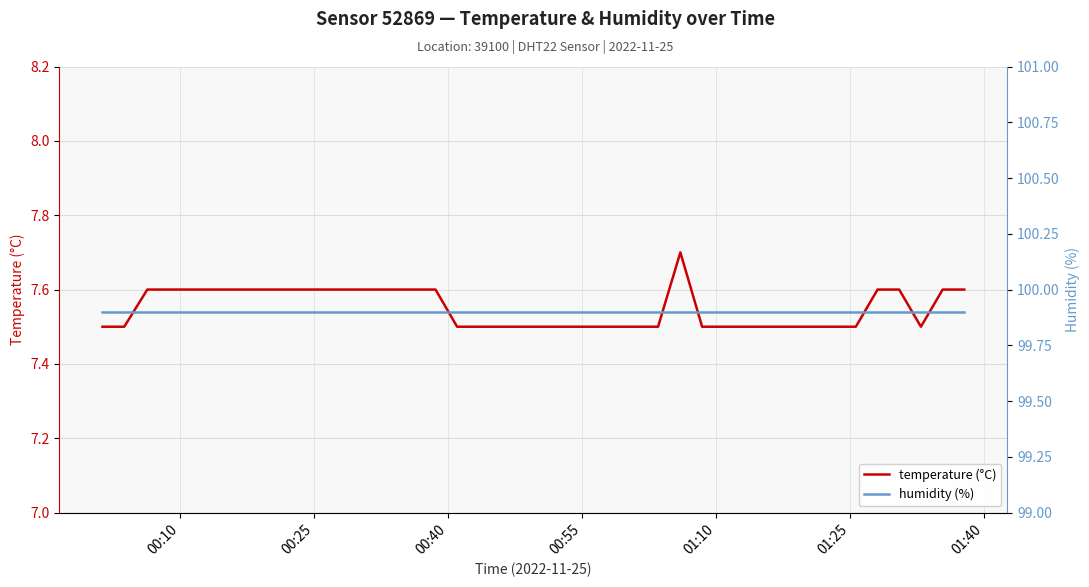

How many distinct data groups are displayed?

2